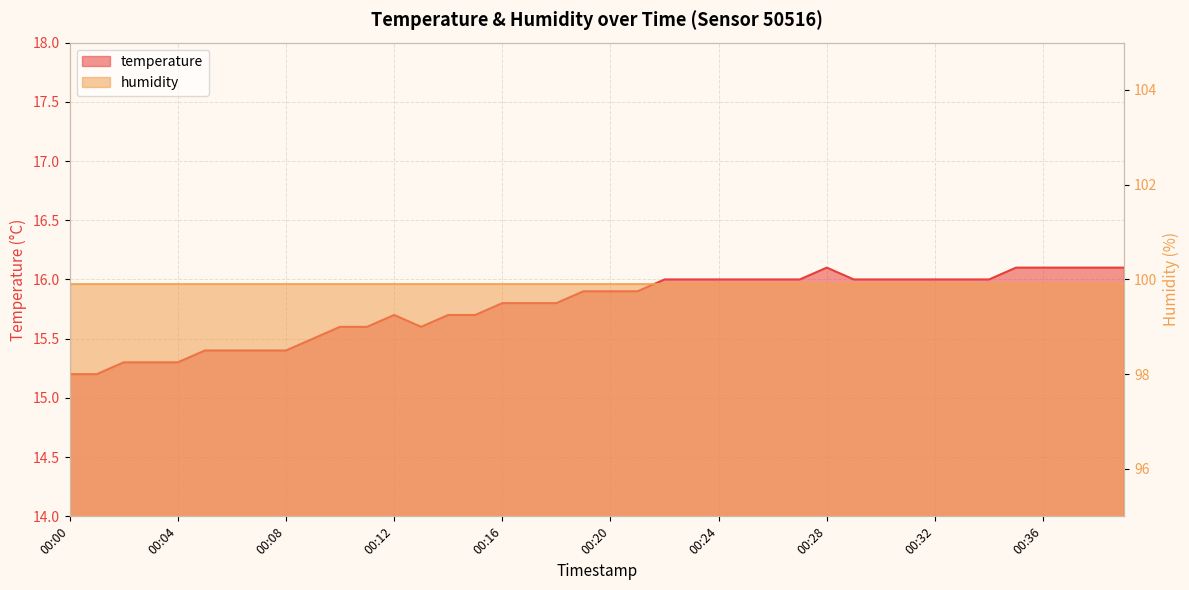

Which category has the highest value across all series?

00:28